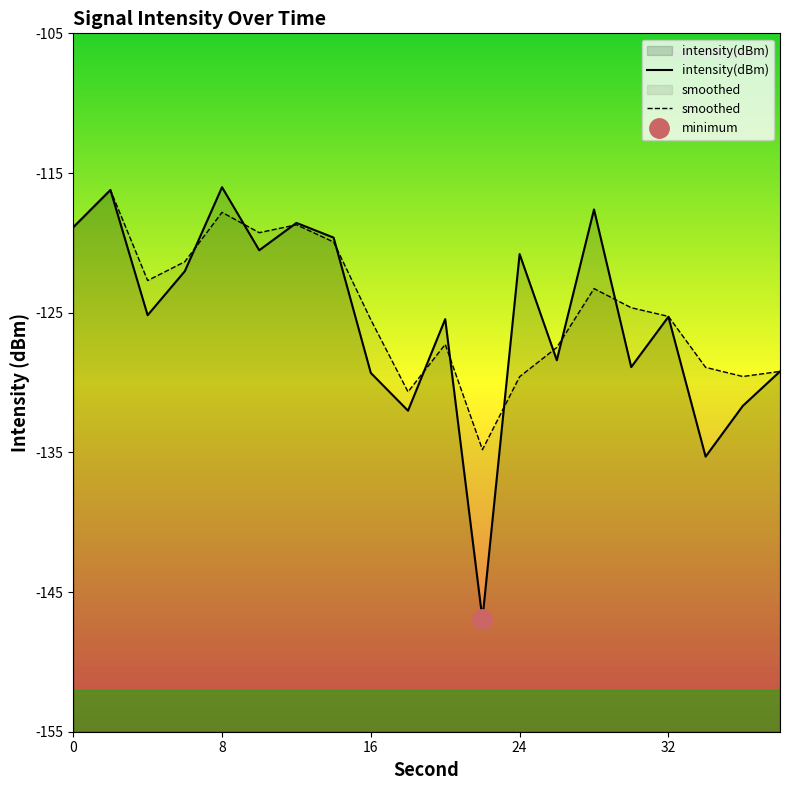

What is the sum of the intensity(dBm) values at 8 and 16?

-245.3